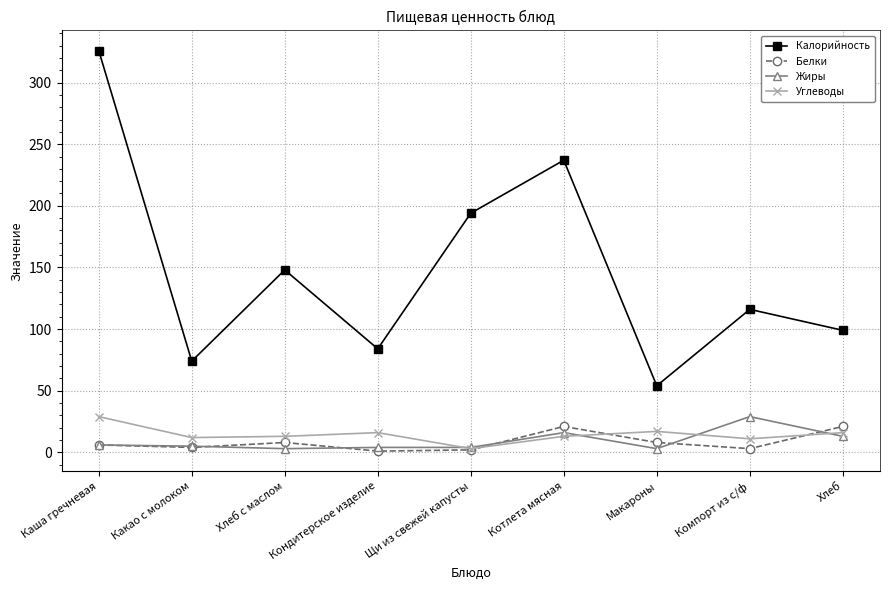

True or false: Жиры has more than 0 points higher than both neighbors.

True